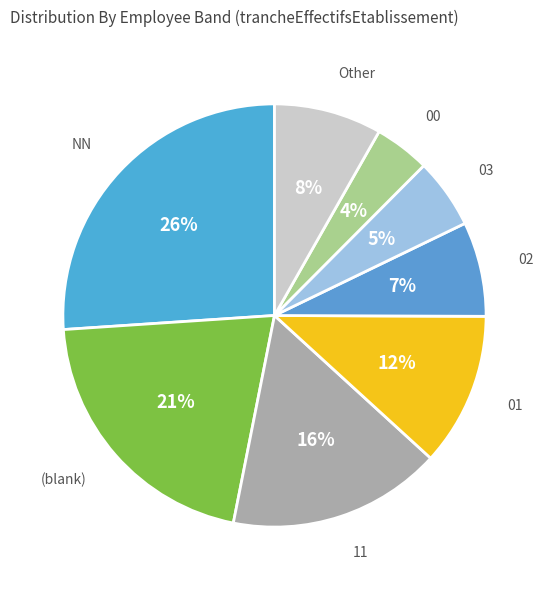

Is there a majority slice in this chart?

No